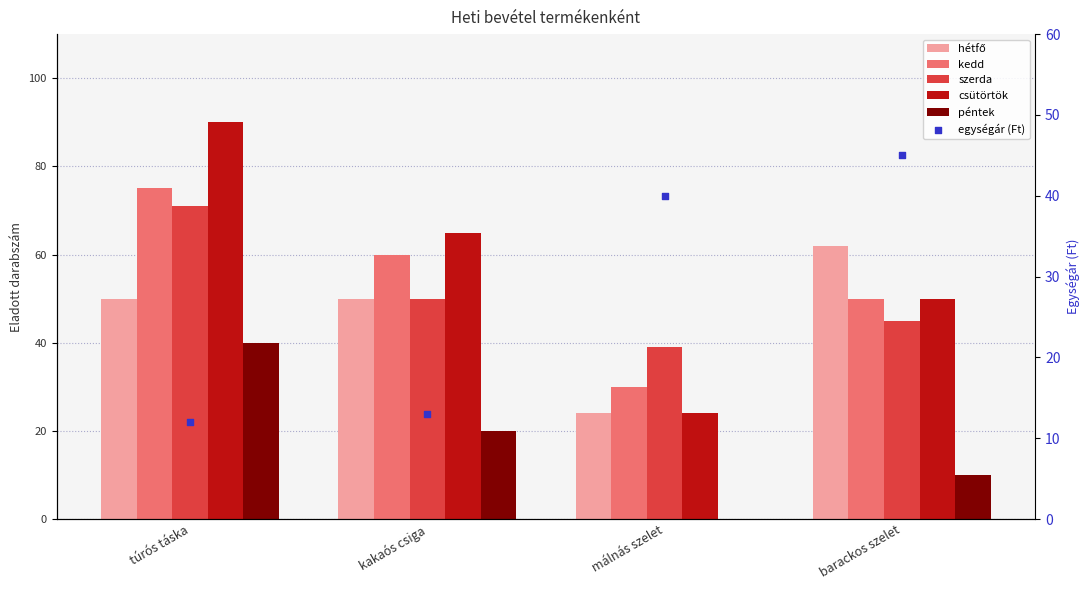

At which category is the sum across all series the highest?

túrós táska